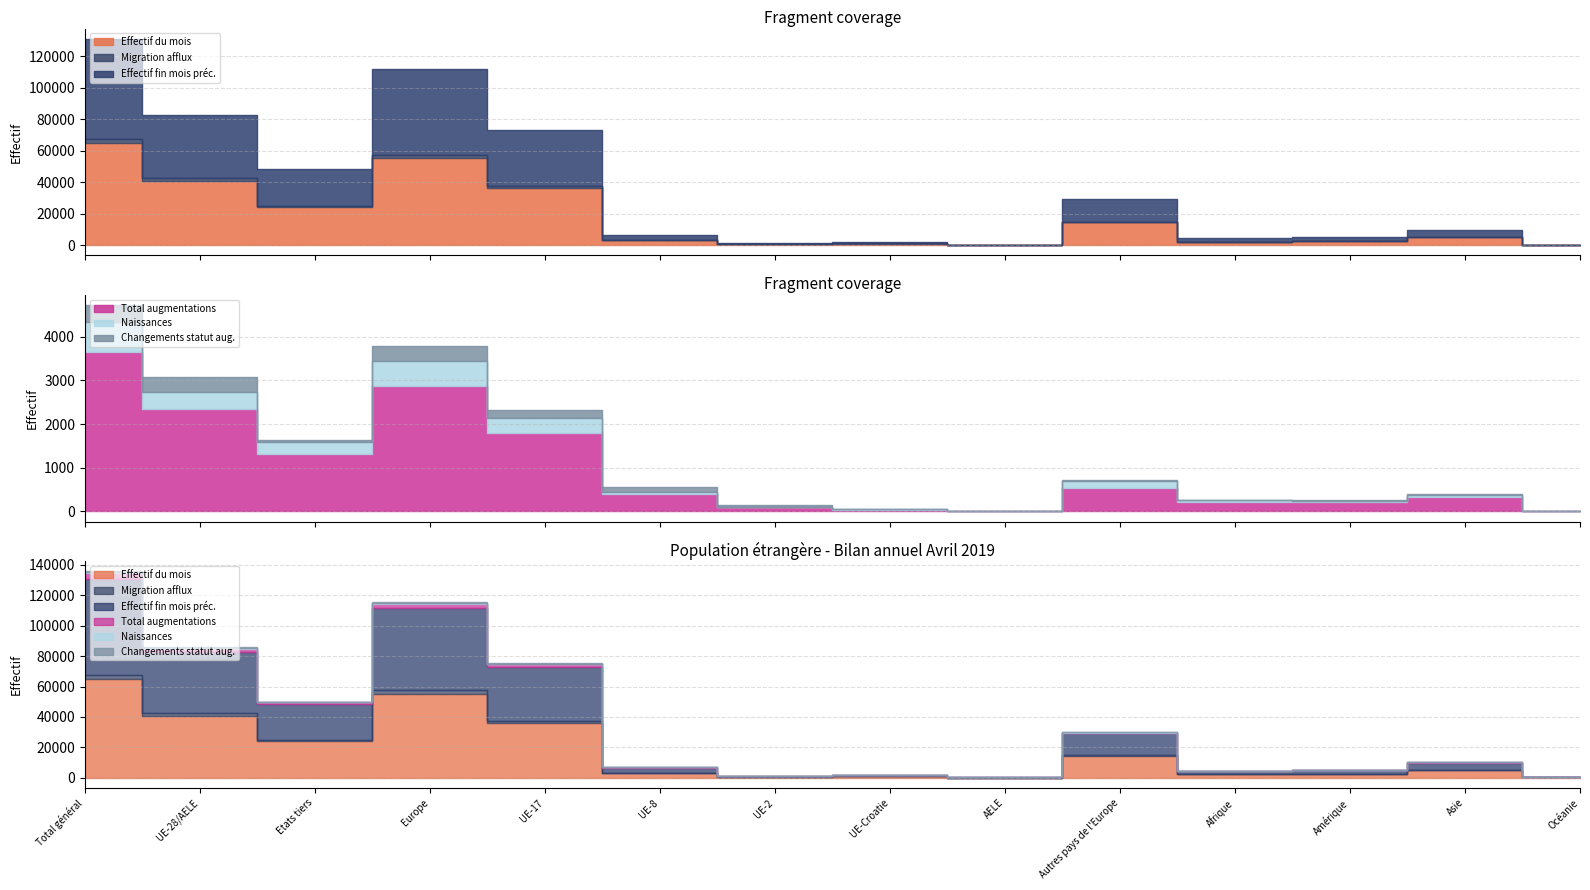

True or false: Changements statut aug. and Effectif du mois intersect in this chart.

False